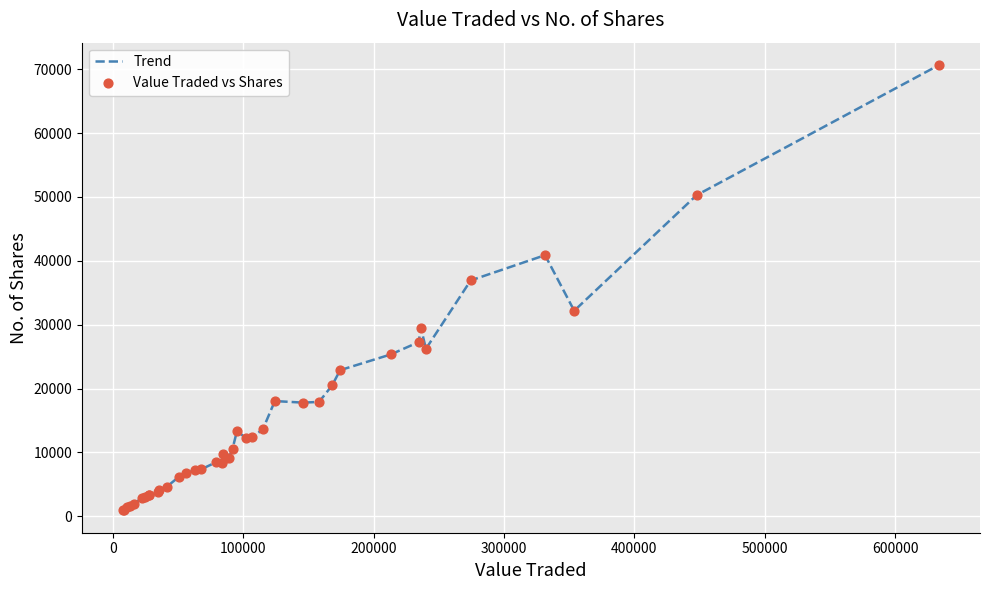

What is the difference between the maximum and minimum values?

69752